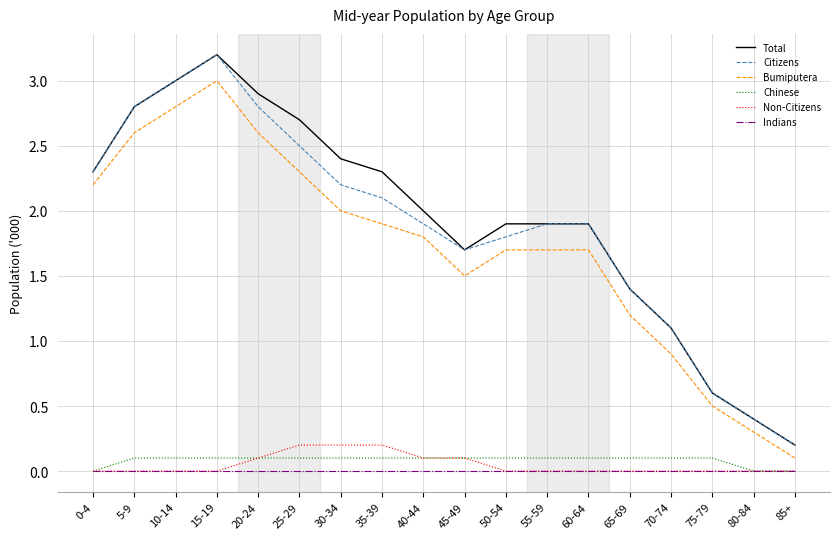

Reading right to left, transcribe all the data shown in this chart.

Total: 0.2	0.4	0.6	1.1	1.4	1.9	1.9	1.9	1.7	2.0	2.3	2.4	2.7	2.9	3.2	3.0	2.8	2.3
Citizens: 0.2	0.4	0.6	1.1	1.4	1.9	1.9	1.8	1.7	1.9	2.1	2.2	2.5	2.8	3.2	3.0	2.8	2.3
Bumiputera: 0.1	0.3	0.5	0.9	1.2	1.7	1.7	1.7	1.5	1.8	1.9	2.0	2.3	2.6	3.0	2.8	2.6	2.2
Chinese: 0.0	0.0	0.1	0.1	0.1	0.1	0.1	0.1	0.1	0.1	0.1	0.1	0.1	0.1	0.1	0.1	0.1	0.0
Non-Citizens: 0.0	0.0	0.0	0.0	0.0	0.0	0.0	0.0	0.1	0.1	0.2	0.2	0.2	0.1	0.0	0.0	0.0	0.0
Indians: 0.0	0.0	0.0	0.0	0.0	0.0	0.0	0.0	0.0	0.0	0.0	0.0	0.0	0.0	0.0	0.0	0.0	0.0